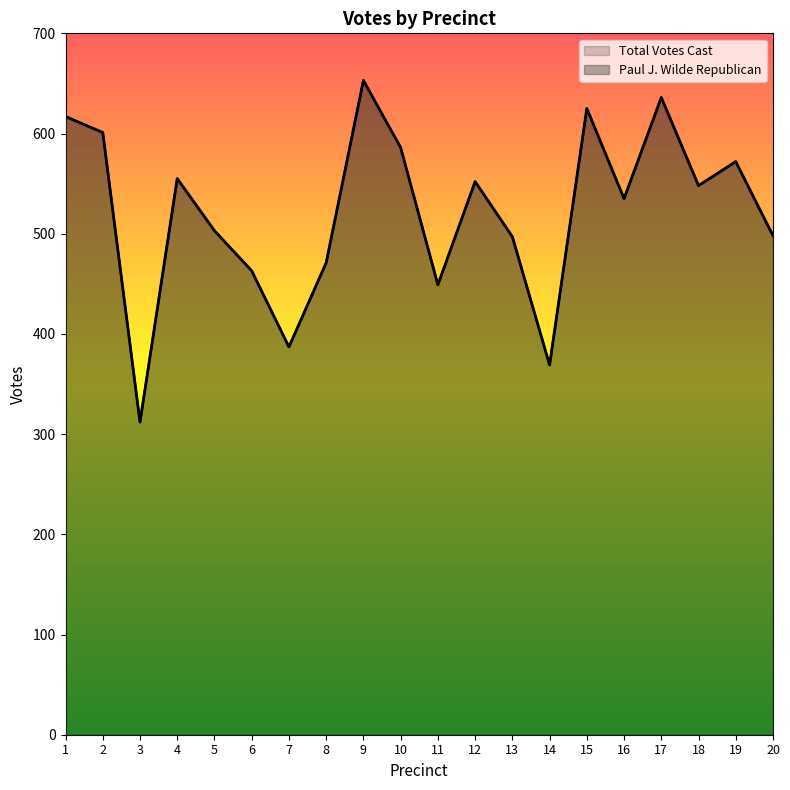

At which label does Total Votes Cast first exceed 548?

1